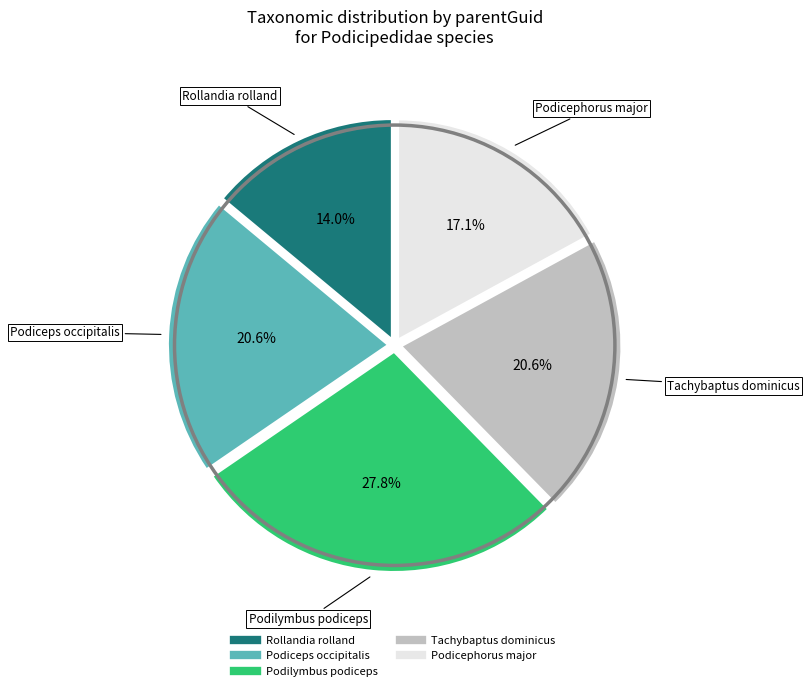

Which has a higher value, Rollandia rolland or Podiceps occipitalis?

Podiceps occipitalis